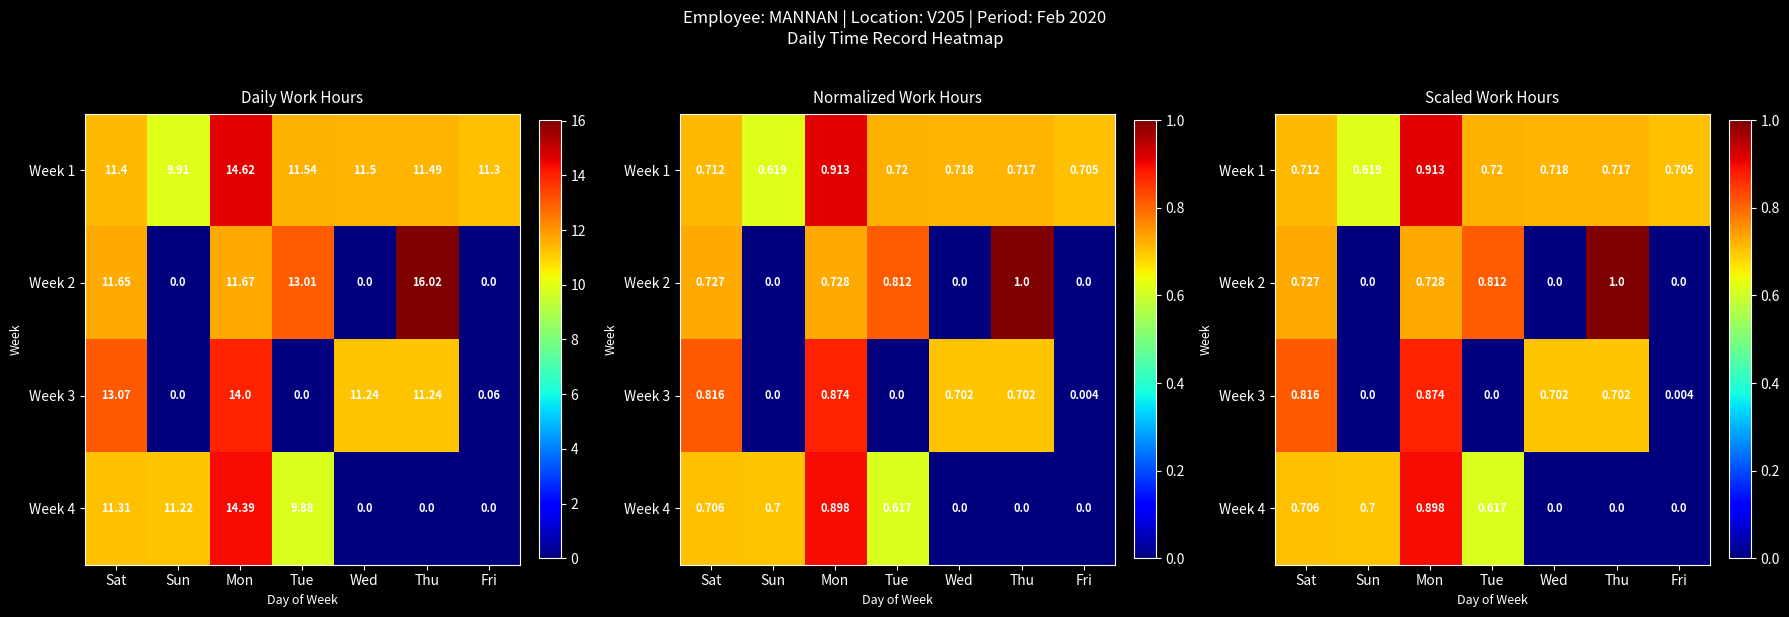

Rank the series at Sun from highest to lowest value.

Week 4, Week 1, Week 2, Week 3